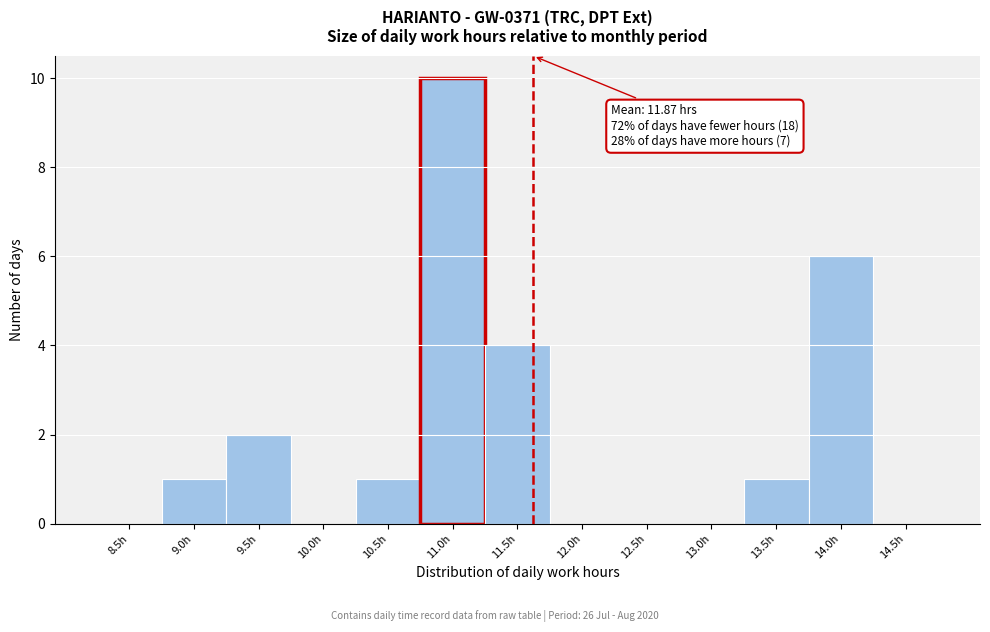

Reading left to right, extract all data points from this chart.

8.5h=0	9.0h=1	9.5h=2	10.0h=0	10.5h=1	11.0h=10	11.5h=4	12.0h=0	12.5h=0	13.0h=0	13.5h=1	14.0h=6	14.5h=0